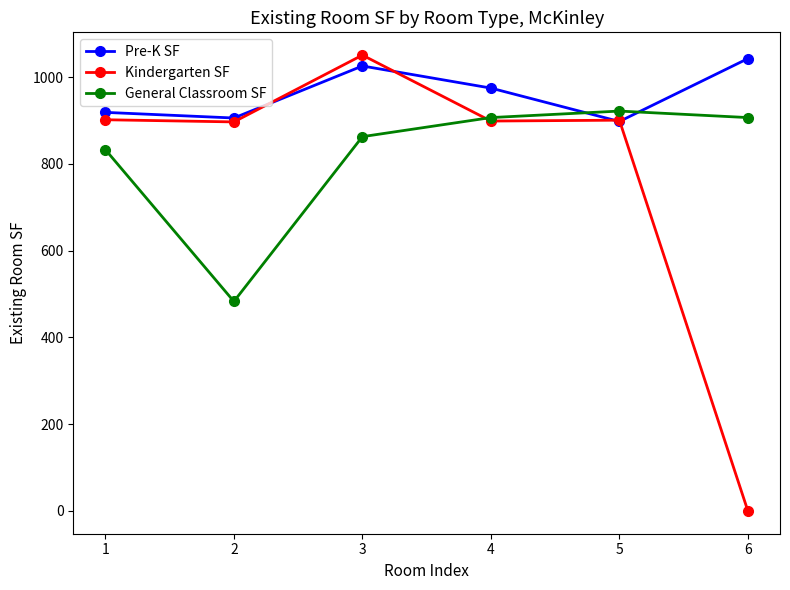

What is the total value across all series at 3?

2940